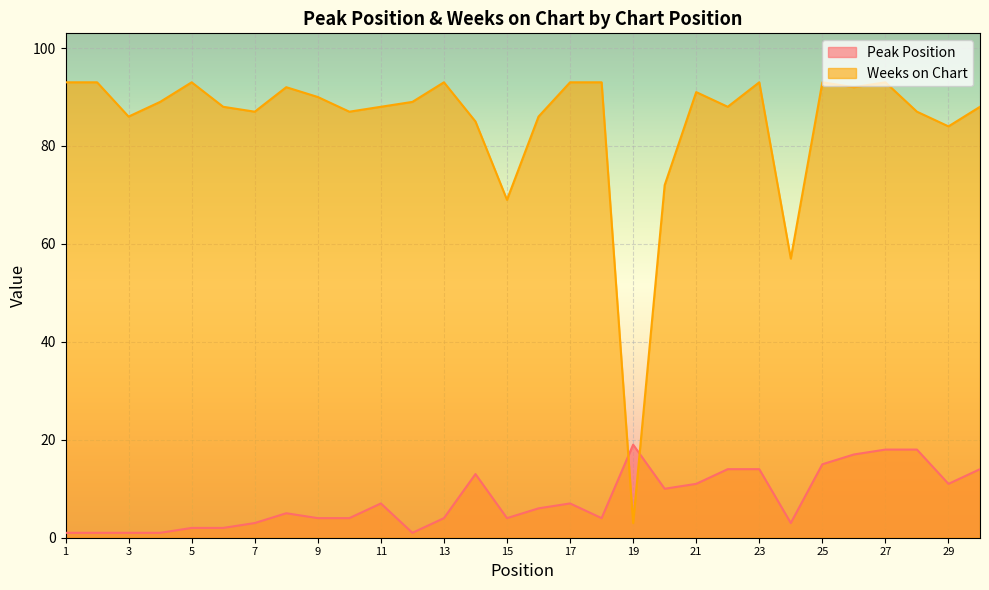

Reading left to right, transcribe all the data shown in this chart.

Peak Position: 1=1	2=1	3=1	4=1	5=2	6=2	7=3	8=5	9=4	10=4	11=7	12=1	13=4	14=13	15=4	16=6	17=7	18=4	19=19	20=10	21=11	22=14	23=14	24=3	25=15	26=17	27=18	28=18	29=11	30=14
Weeks on Chart: 1=93	2=93	3=86	4=89	5=93	6=88	7=87	8=92	9=90	10=87	11=88	12=89	13=93	14=85	15=69	16=86	17=93	18=93	19=3	20=72	21=91	22=88	23=93	24=57	25=93	26=92	27=93	28=87	29=84	30=88